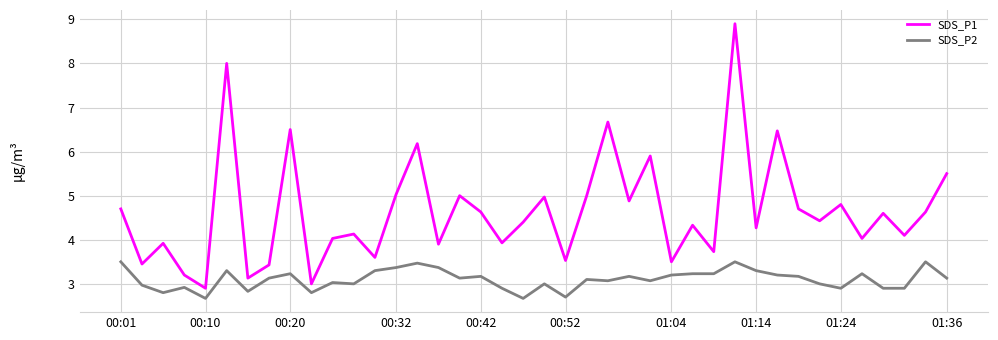

Does the chart display data point markers on the line(s)?

No